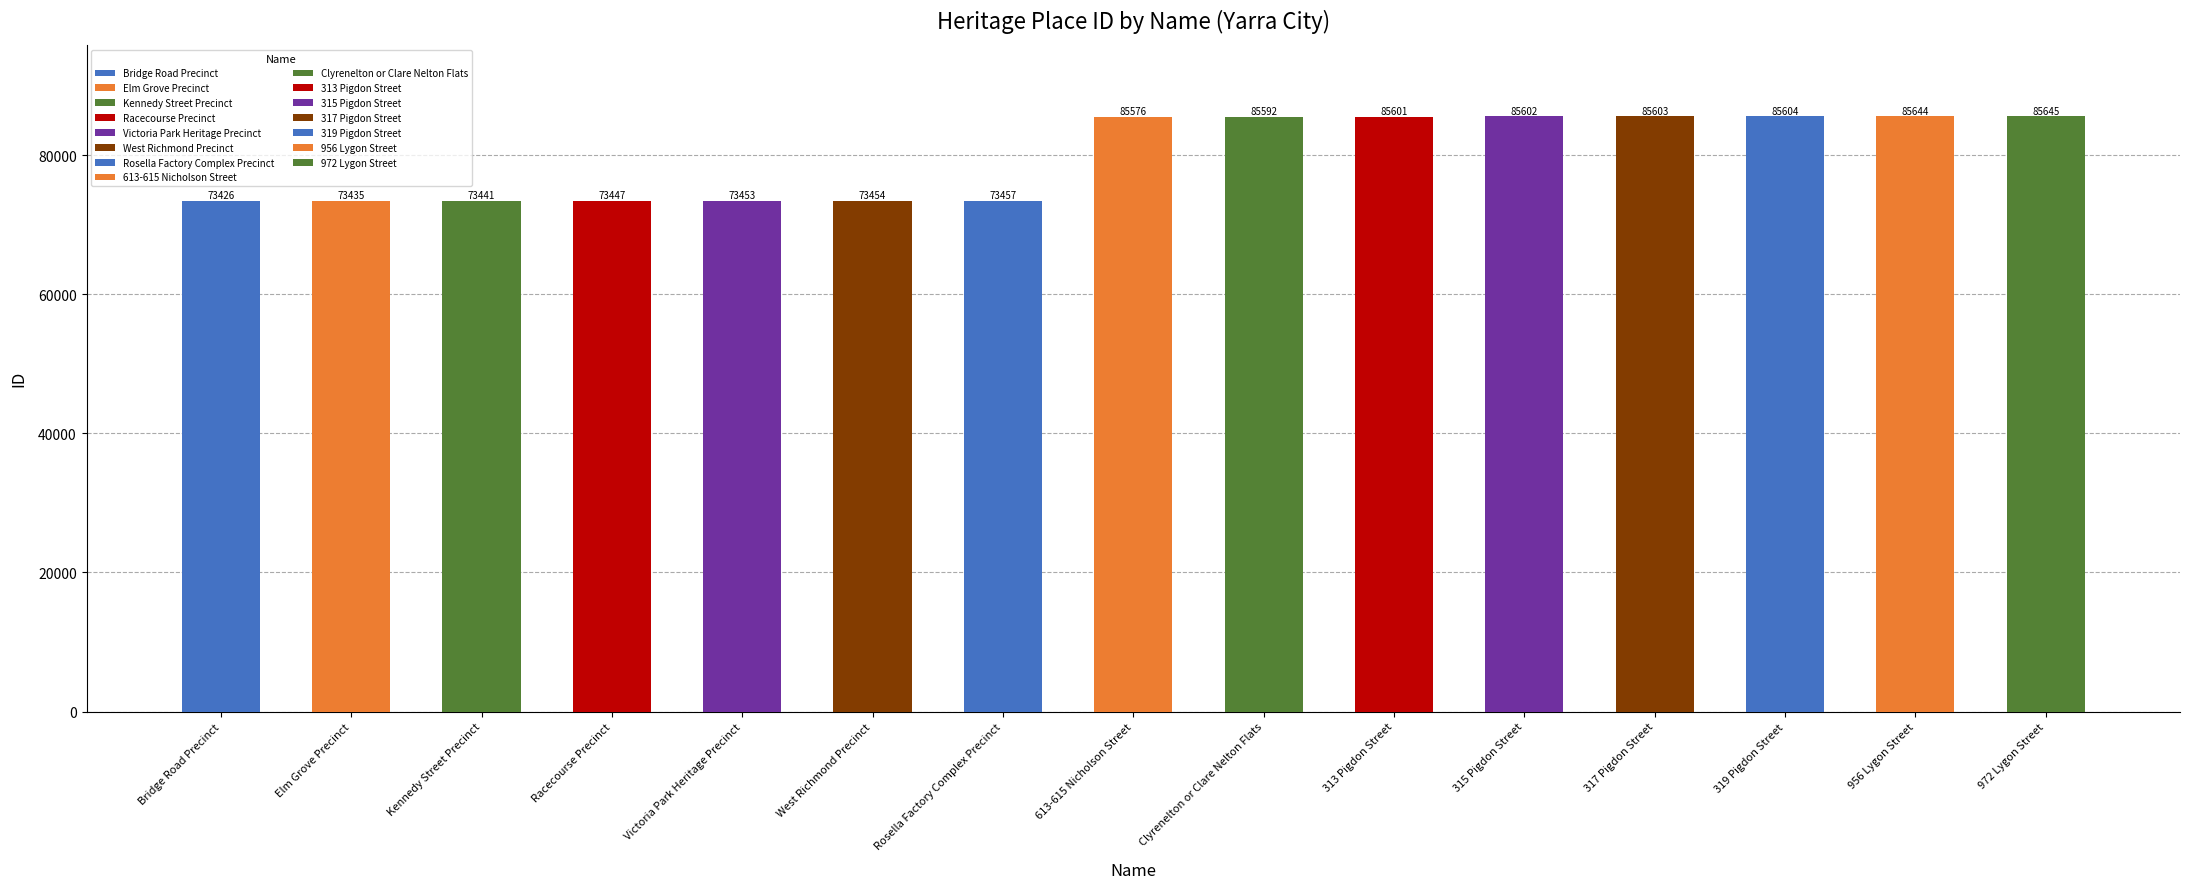

What is the value of the 6th bar from the left?

73454